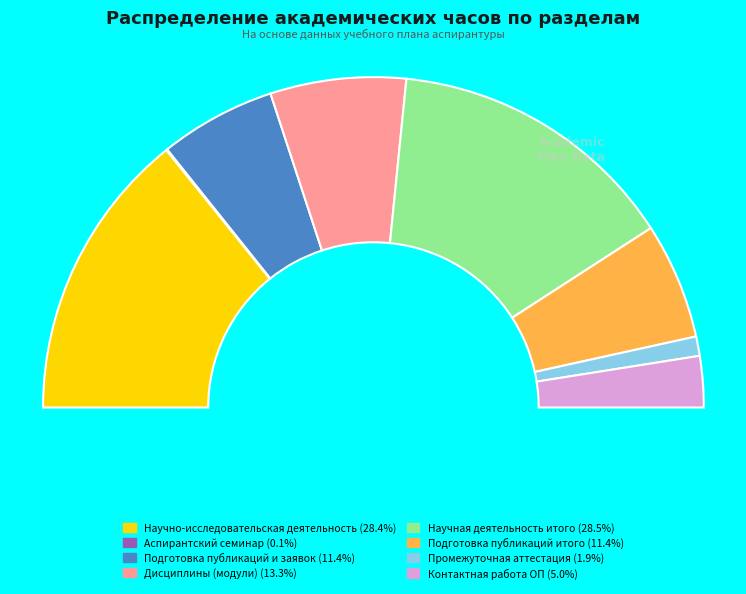

Does any single category account for the majority?

No